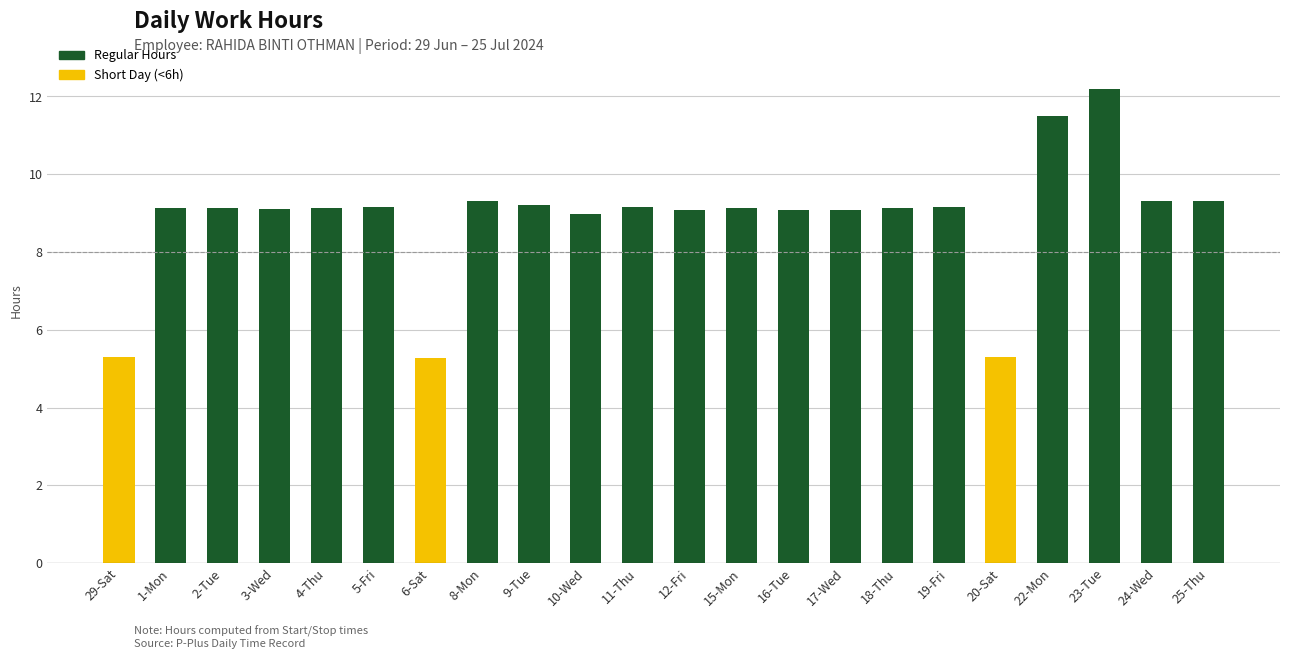

Rank the categories by value from lowest to highest.

6-Sat, 29-Sat, 20-Sat, 10-Wed, 12-Fri, 16-Tue, 17-Wed, 3-Wed, 1-Mon, 4-Thu, 18-Thu, 2-Tue, 15-Mon, 5-Fri, 11-Thu, 19-Fri, 9-Tue, 8-Mon, 24-Wed, 25-Thu, 22-Mon, 23-Tue